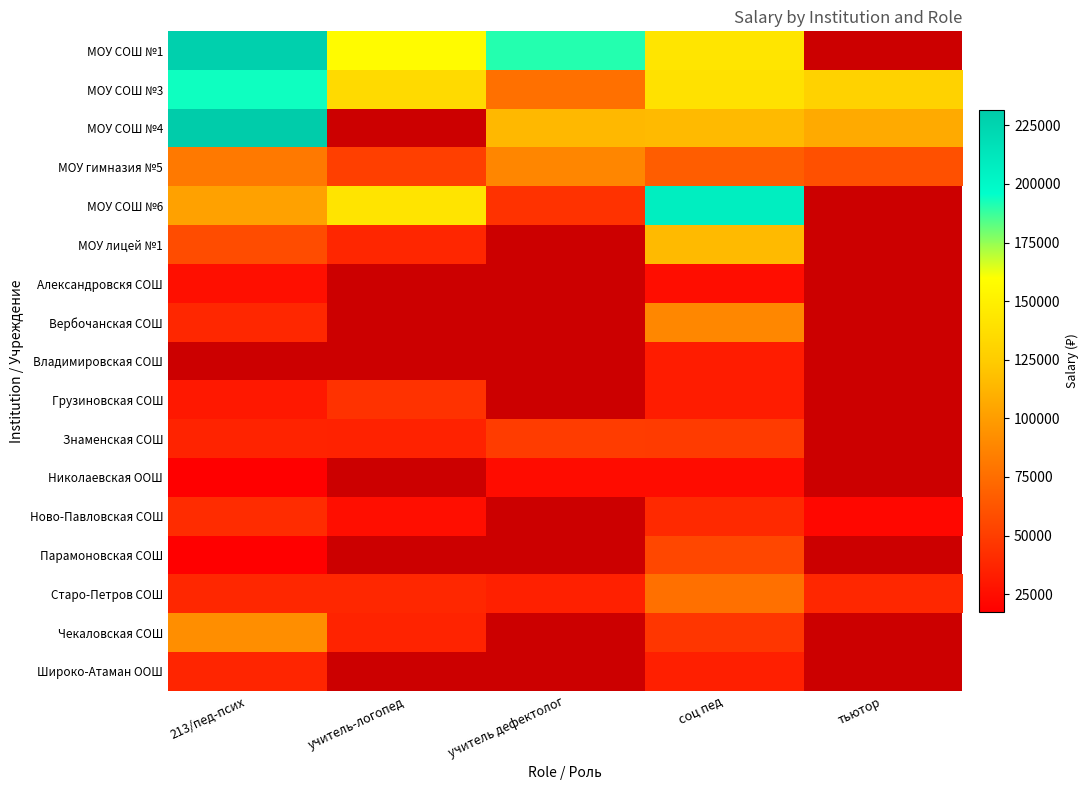

At which category does the chart reach its peak across all series?

213/пед-псих